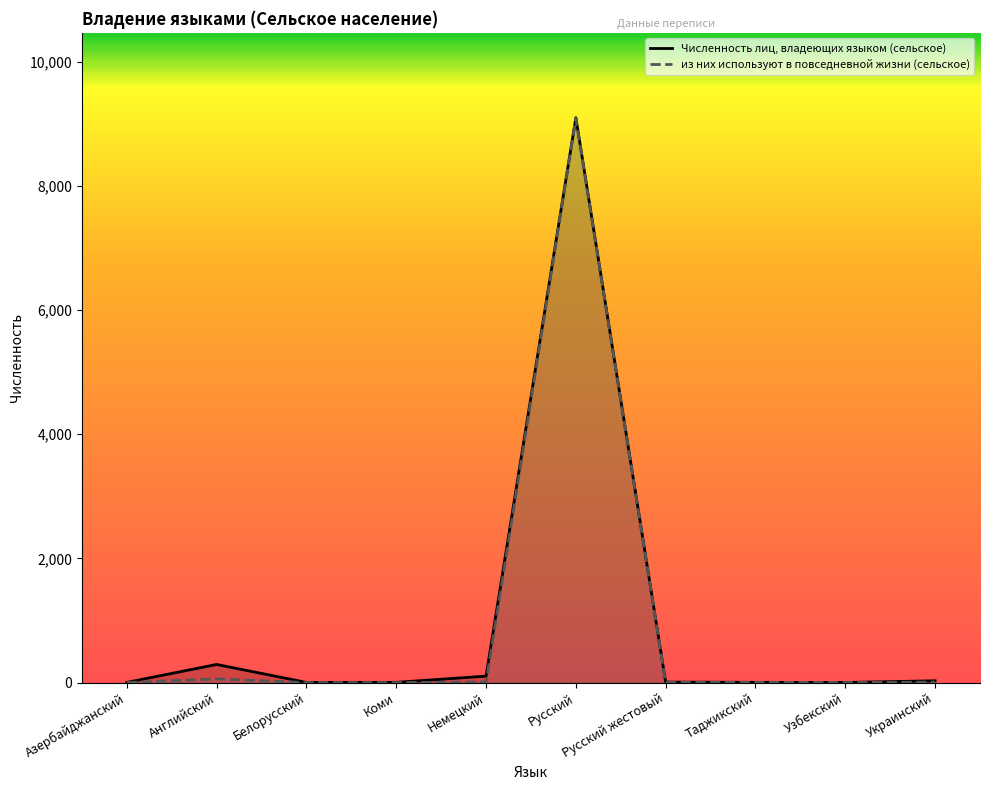

What is the minimum value shown in the chart?

1